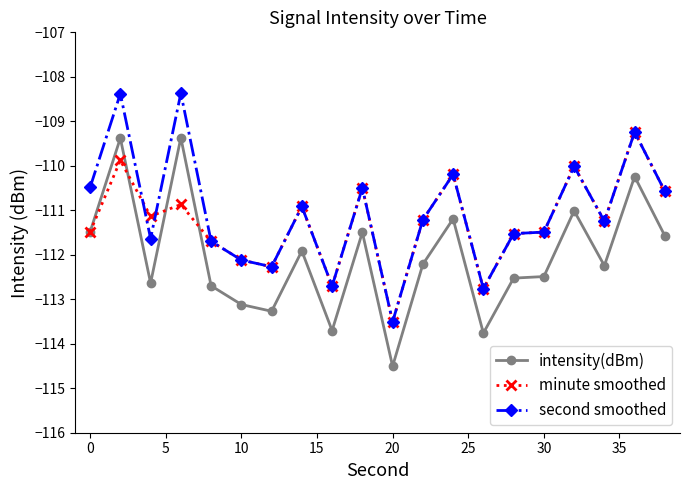

True or false: second smoothed and minute smoothed intersect in this chart.

True